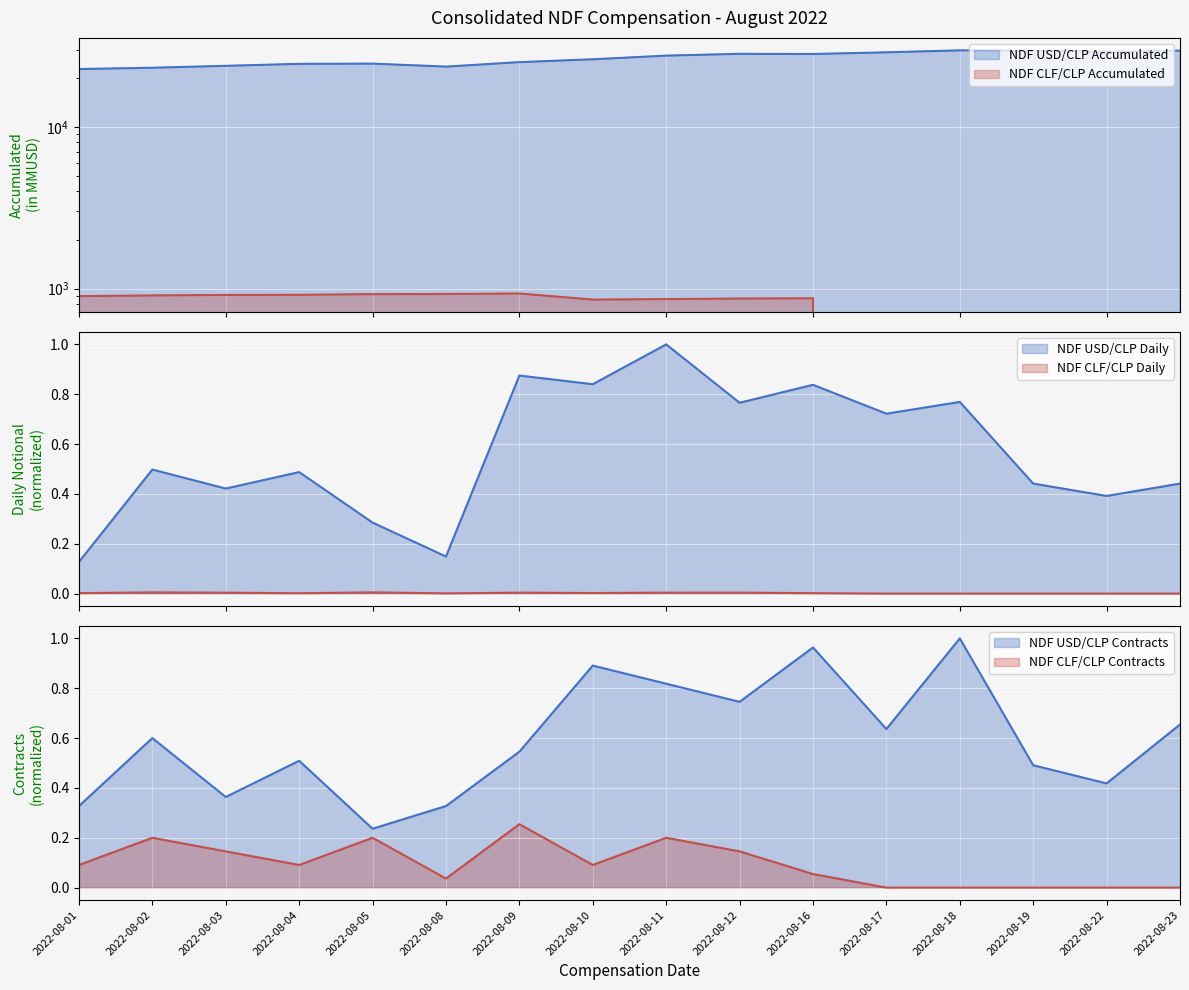

True or false: NDF USD/CLP Daily Notional and NDF USD/CLP Accumulated intersect in this chart.

False